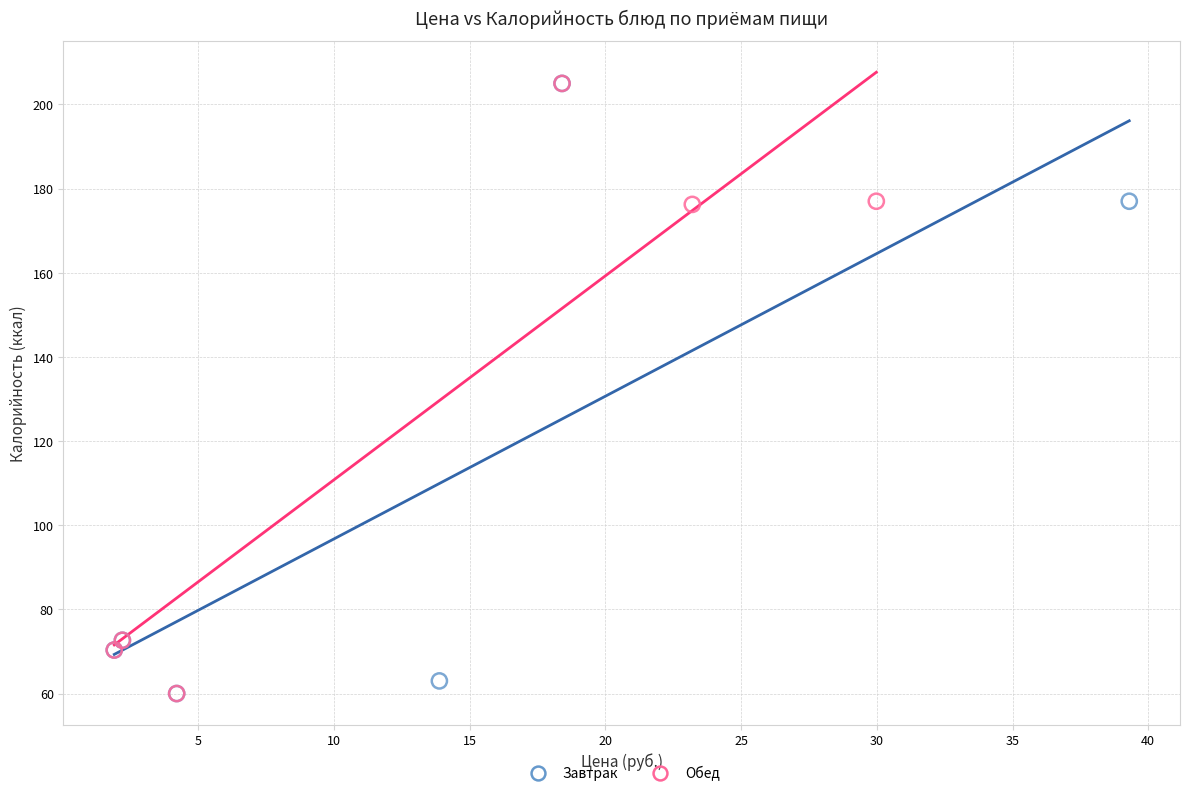

What are all the series names shown in the legend?

Завтрак, Обед